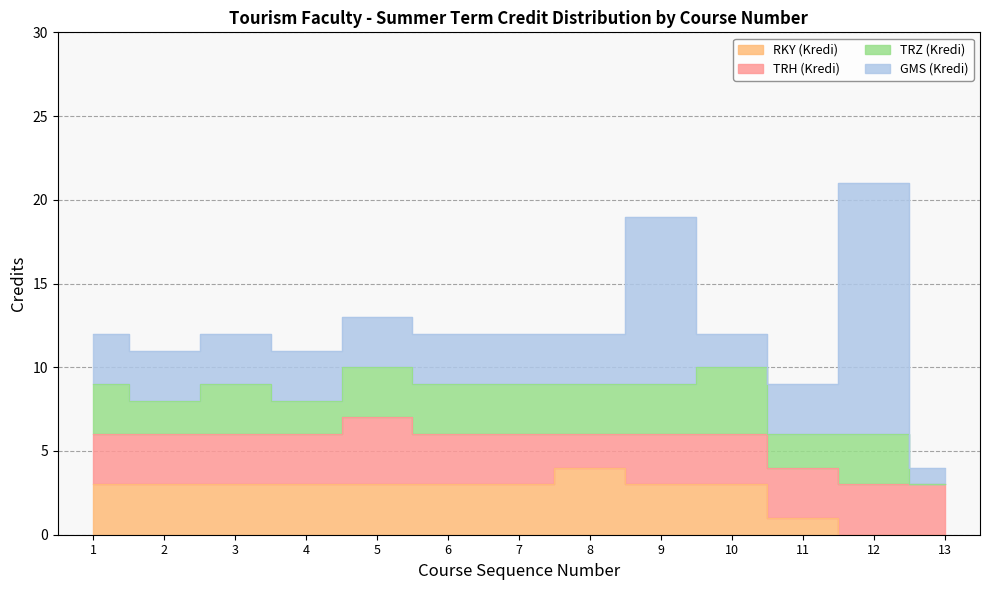

At which category is the sum across all series the highest?

12